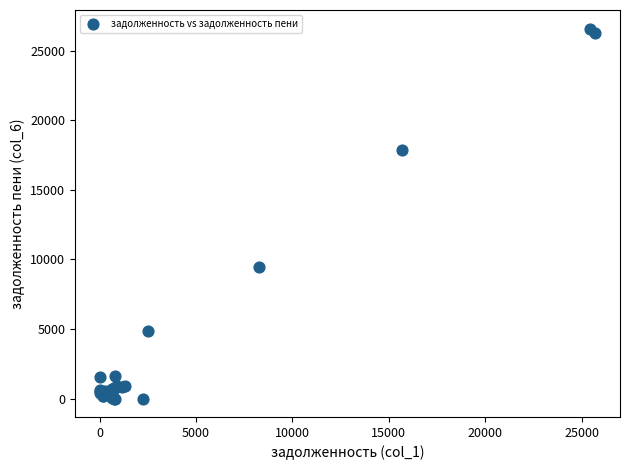

What Y value in the scatter plot is closest to 13295?

9417.6